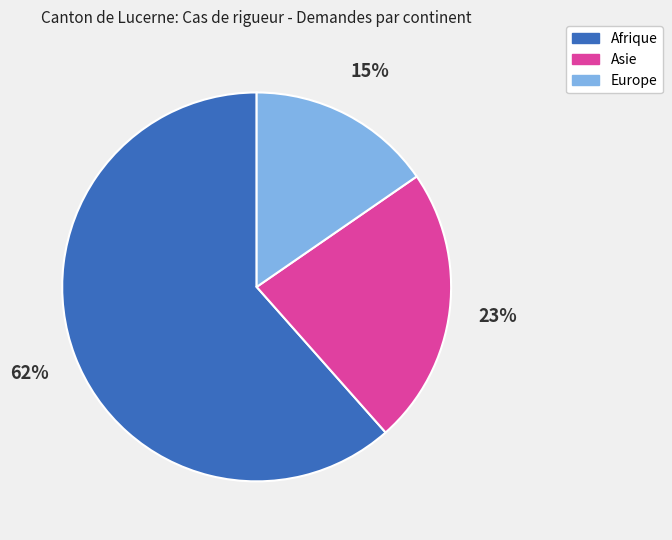

What is the ratio of the value at Europe to the value at Asie?

0.7